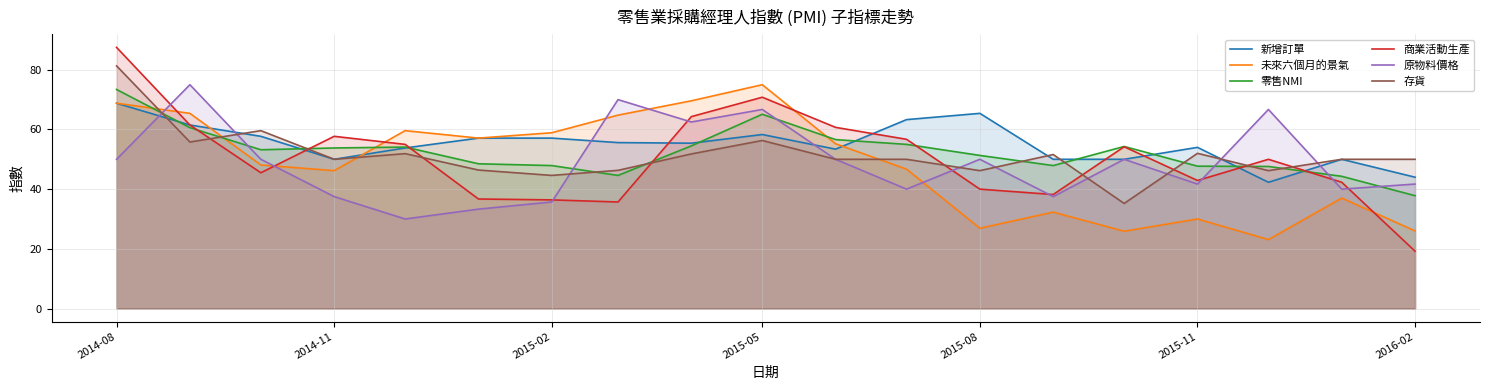

What is the value of the 原物料價格 point at the 3rd from the left?

50.0